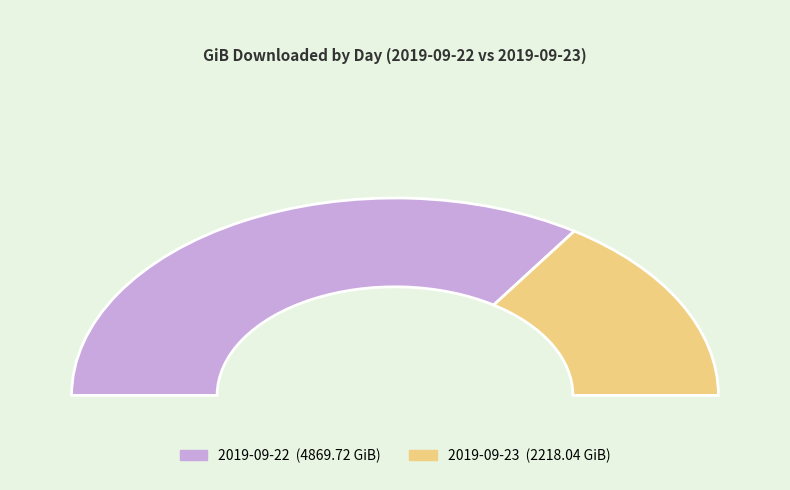

Rank the categories by value from highest to lowest.

2019-09-22, 2019-09-23